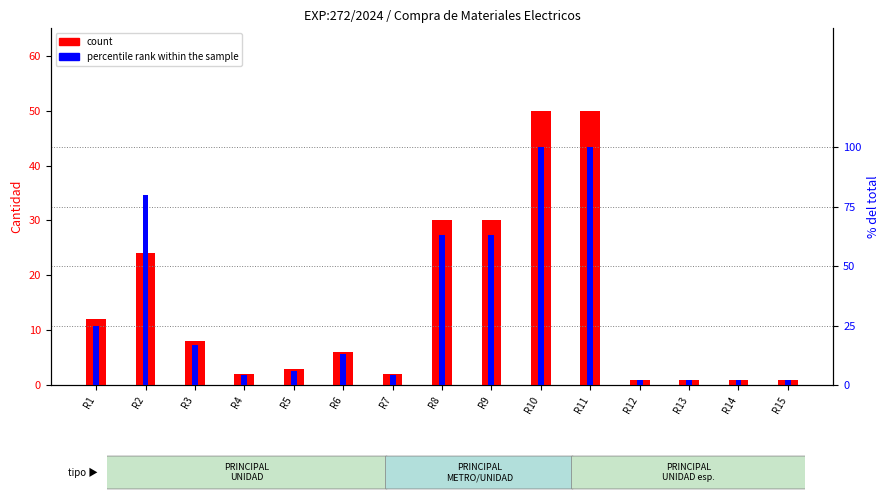

At which label does the data first exceed 6?

R1